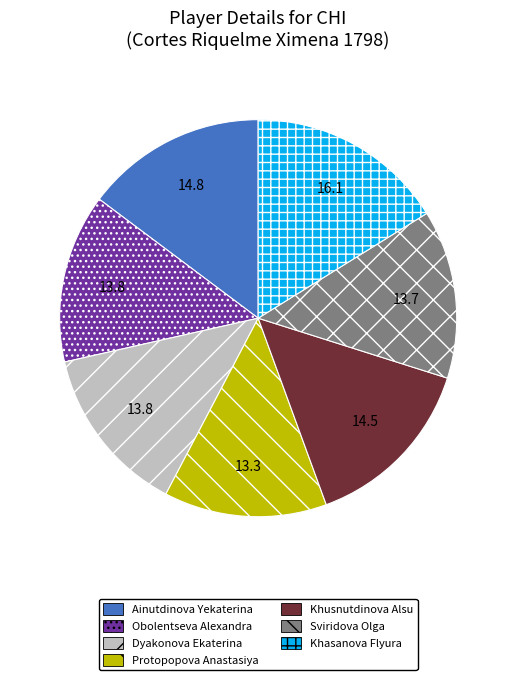

Combined, do Khasanova Flyura and Khusnutdinova Alsu account for over 50%?

No